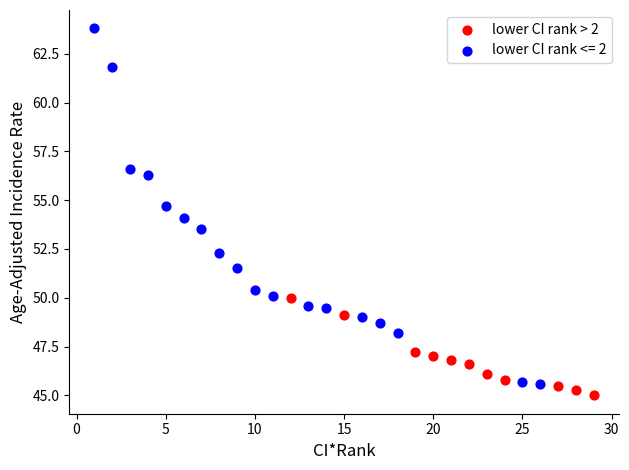

Which series contains the highest Y value?

lower CI rank <= 2